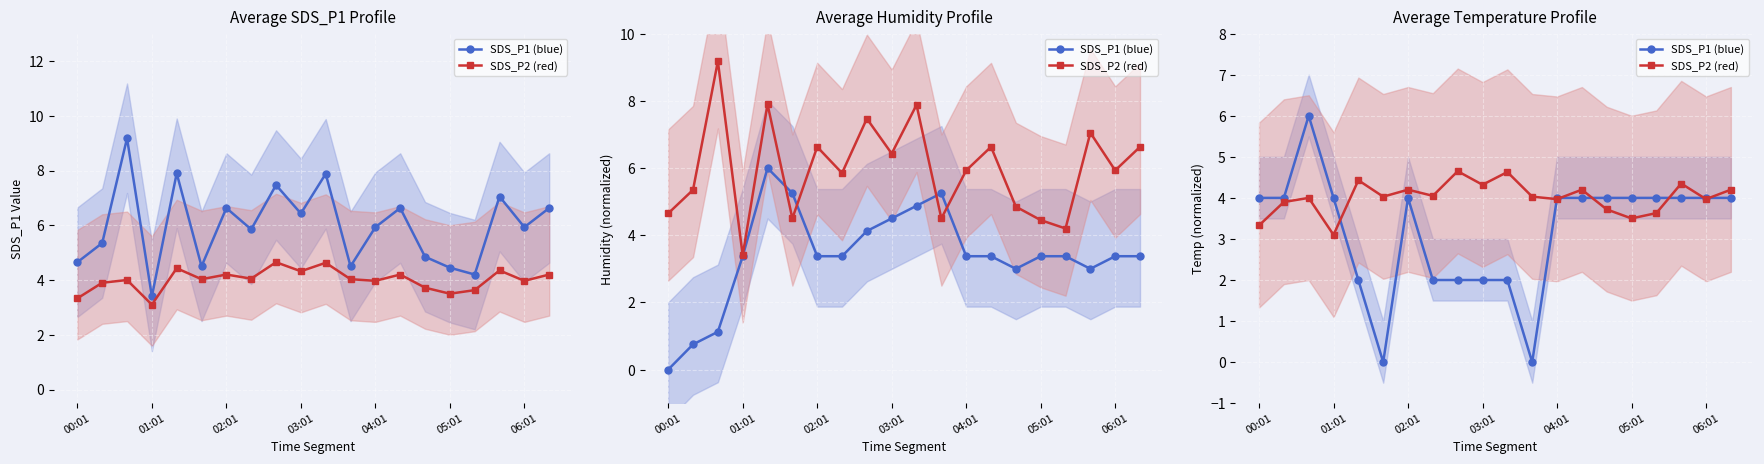

What is the minimum value for SDS_P2 (red)?

3.1